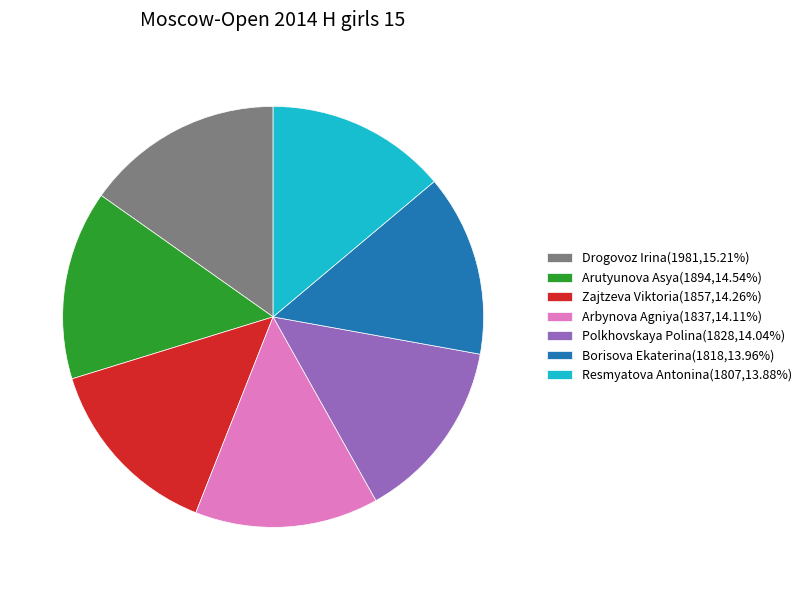

Does Arutyunova Asya represent more than half of the total?

No